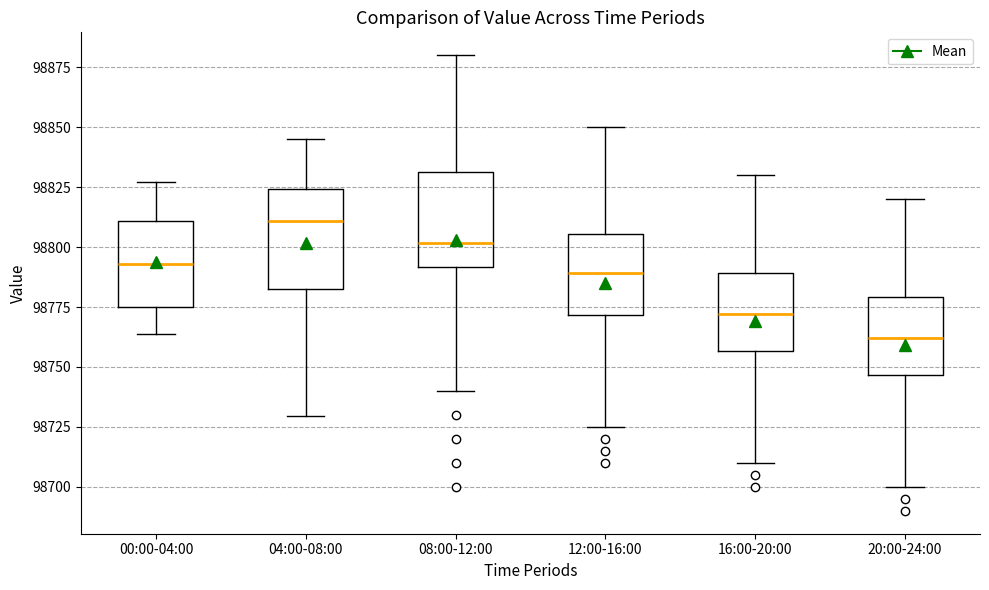

Where does the upper whisker of the box for 12:00-16:00 end on the y-axis? The values are not printed on the chart, so give them approximately, as read against the axis.

98850